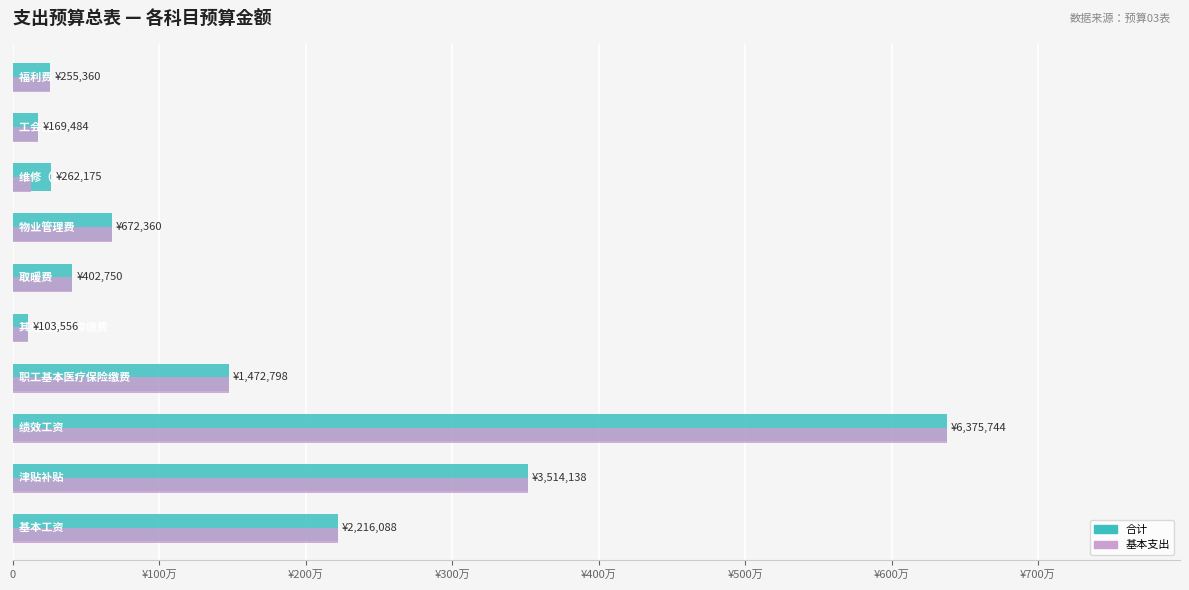

What is the maximum value shown in the chart?

6375744.0